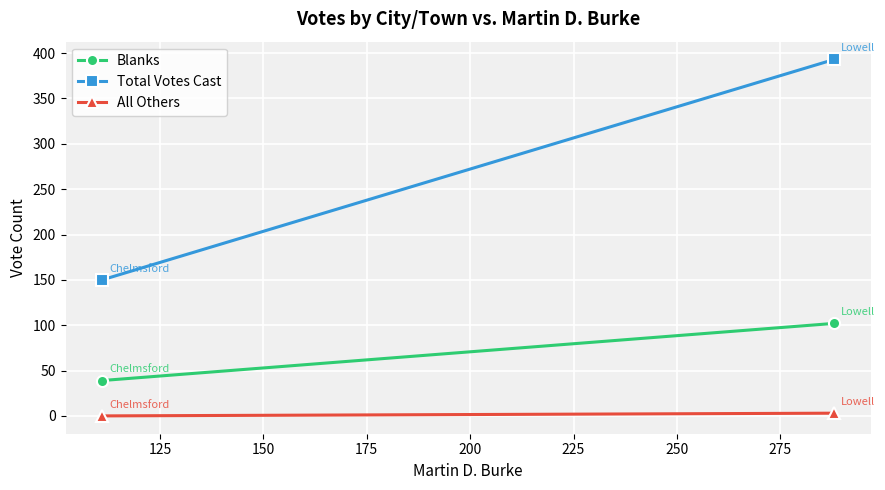

The Total Votes Cast series shows 645 at 125. True or false?

False